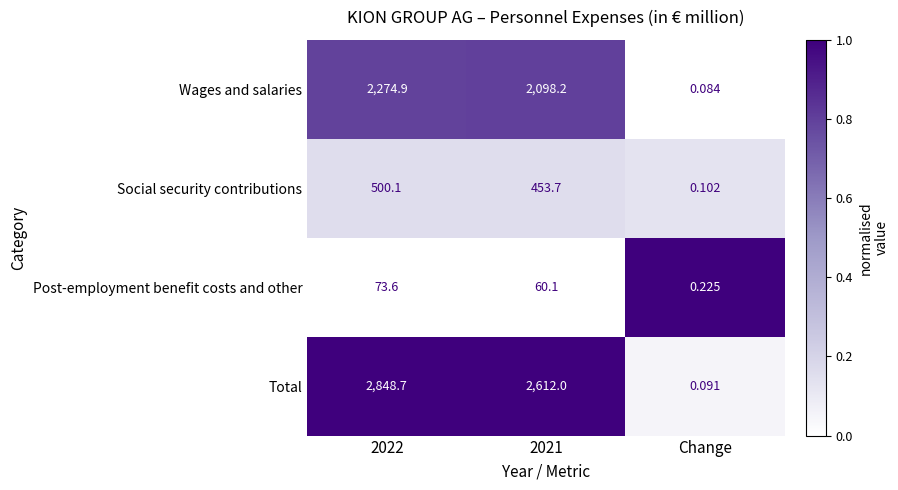

Which series has the widest spread of values?

Total